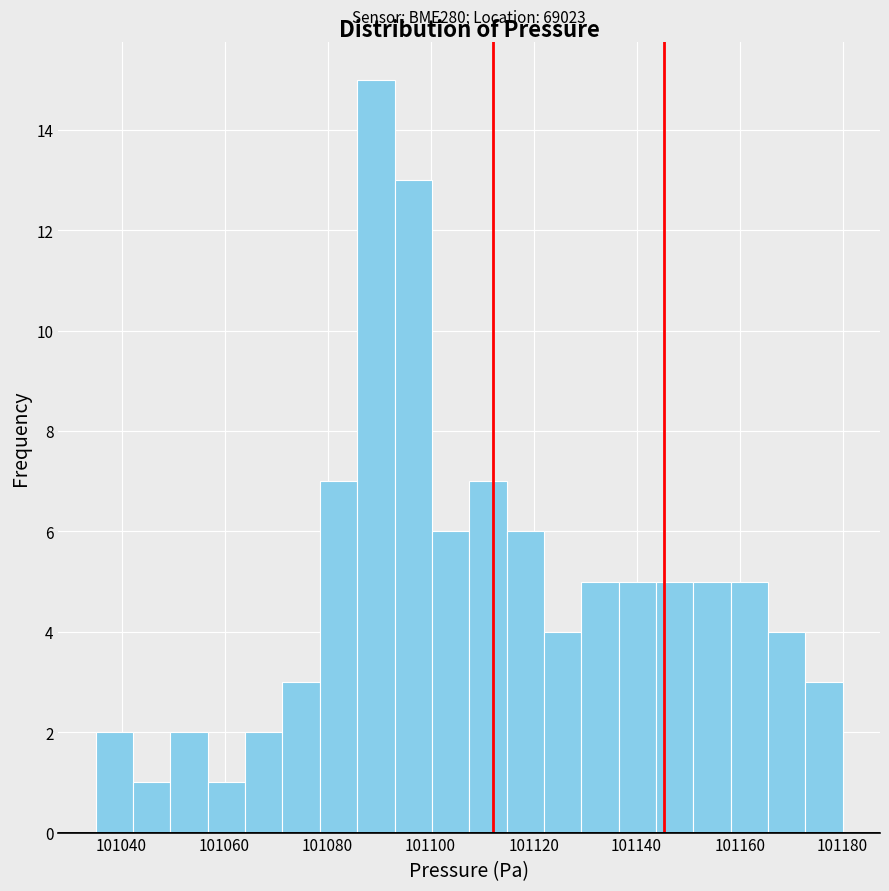

Around what value on the x-axis is the tallest bar? Give the approximate position of its centre, as read against the axis.

101090